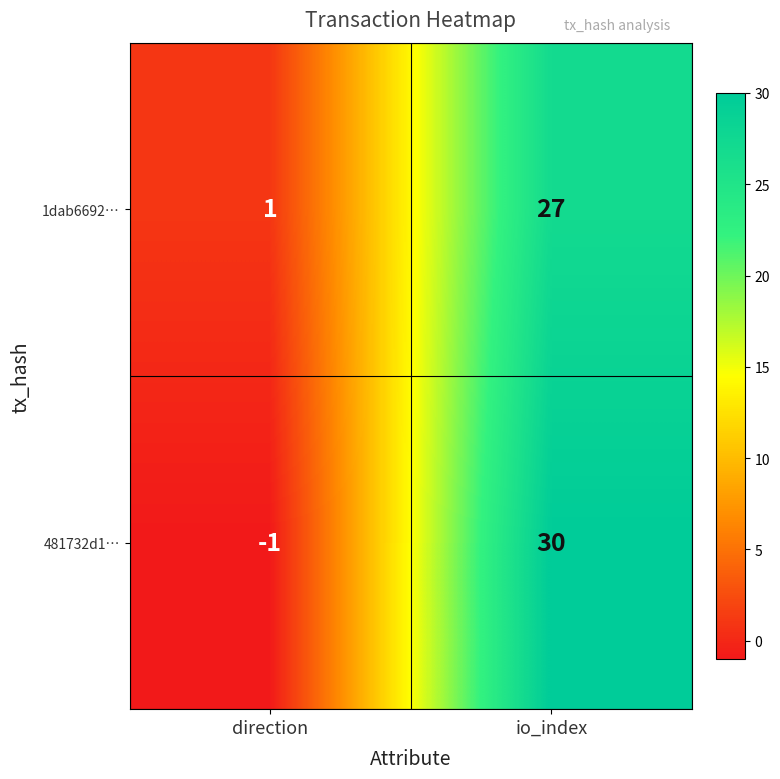

Read the 481732d1… value at io_index.

30